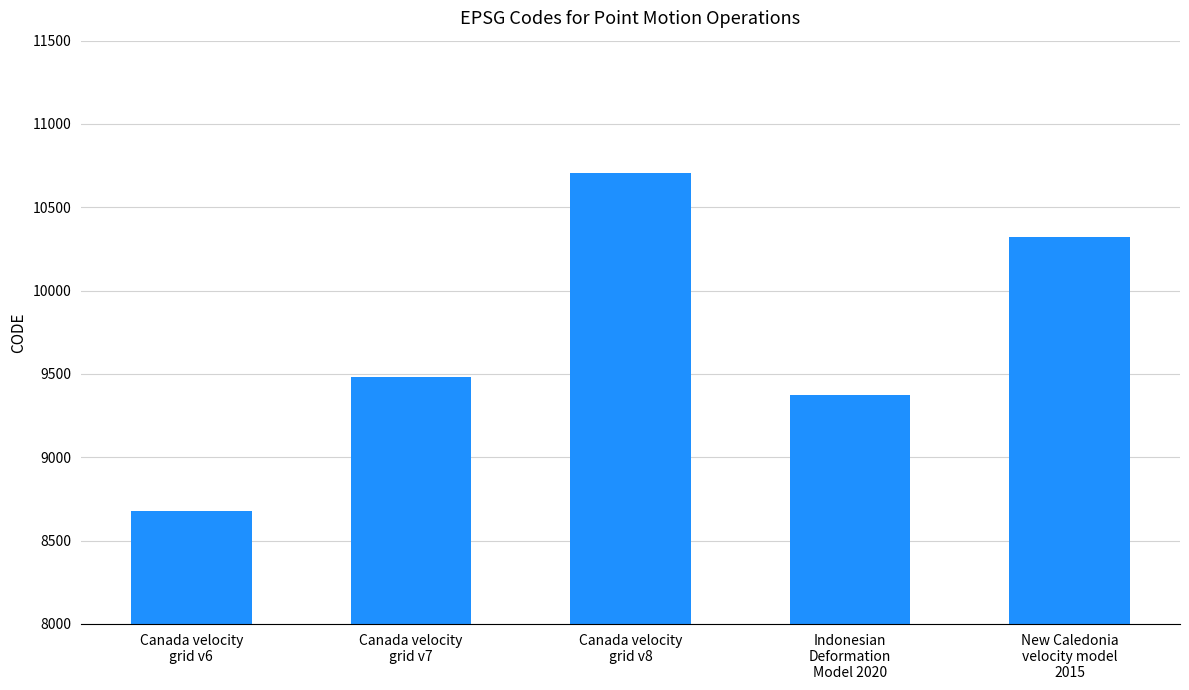

Is it true that the value at Canada velocity
grid v7 is 4246?

False